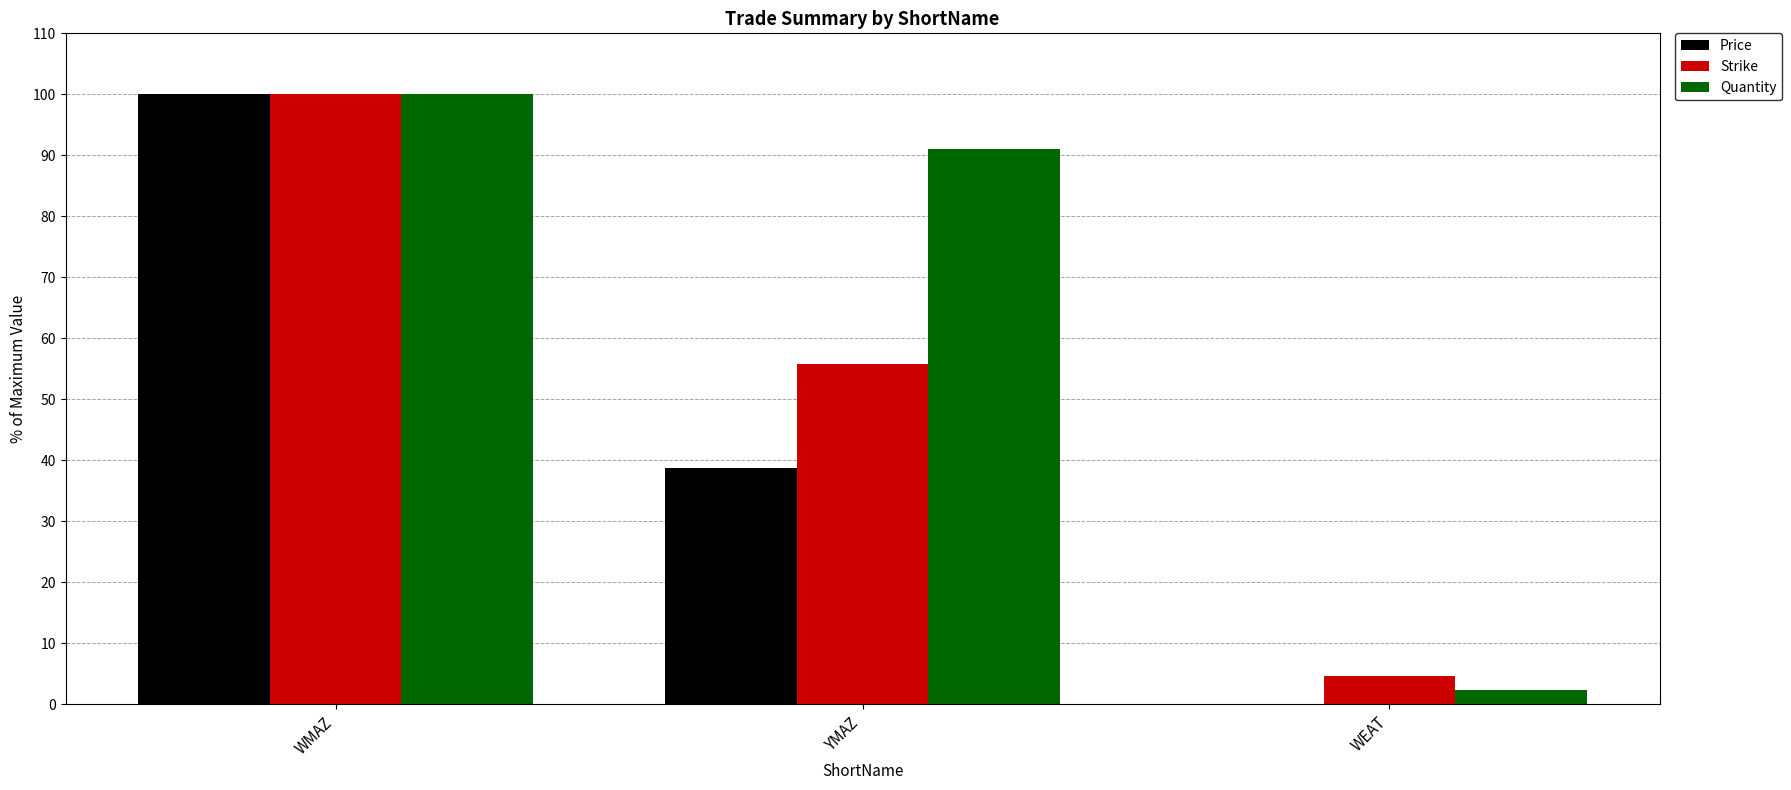

True or false: Strike has a value of 55.8 at YMAZ.

True